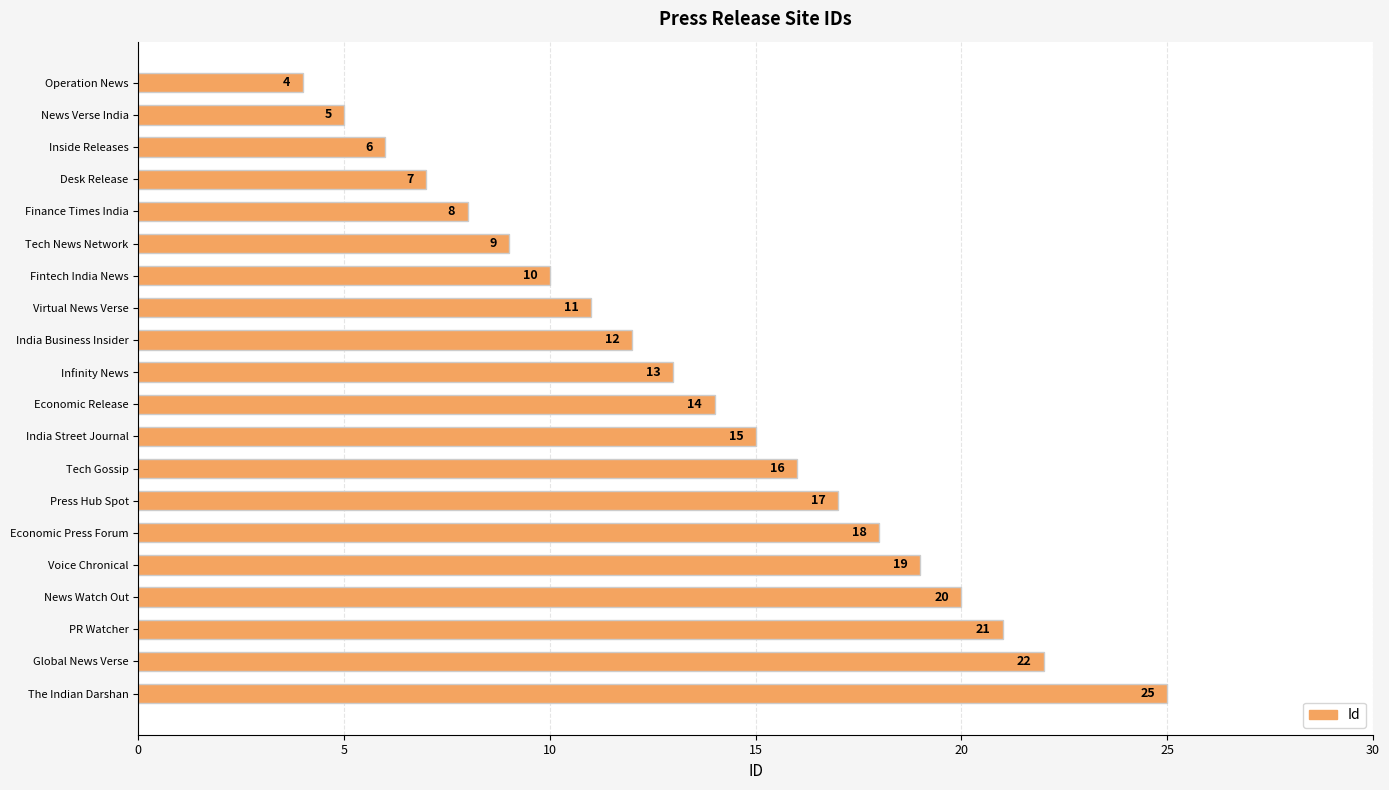

At which label is the value closest to 14?

Economic Release